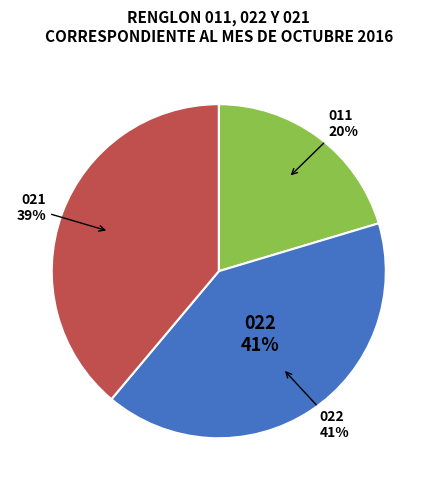

To the nearest percent, what is the difference between the 022 and 021 slice percentages?

2%